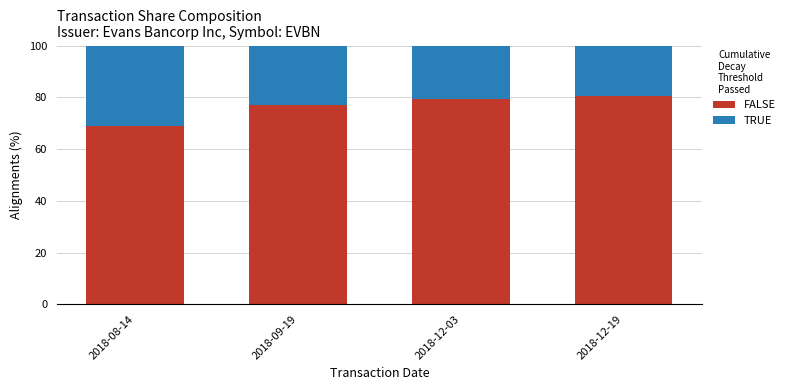

What is the minimum value for FALSE?

69.0